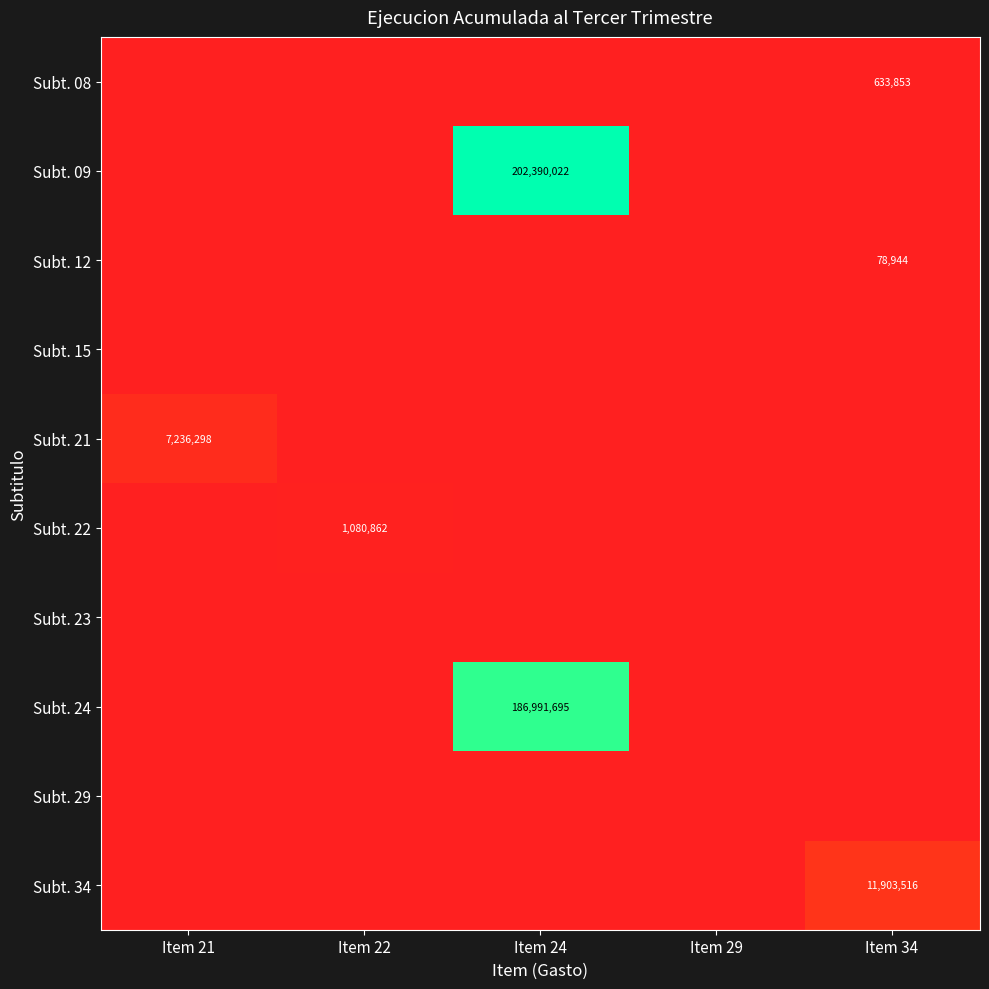

How many data points does each series have?

5